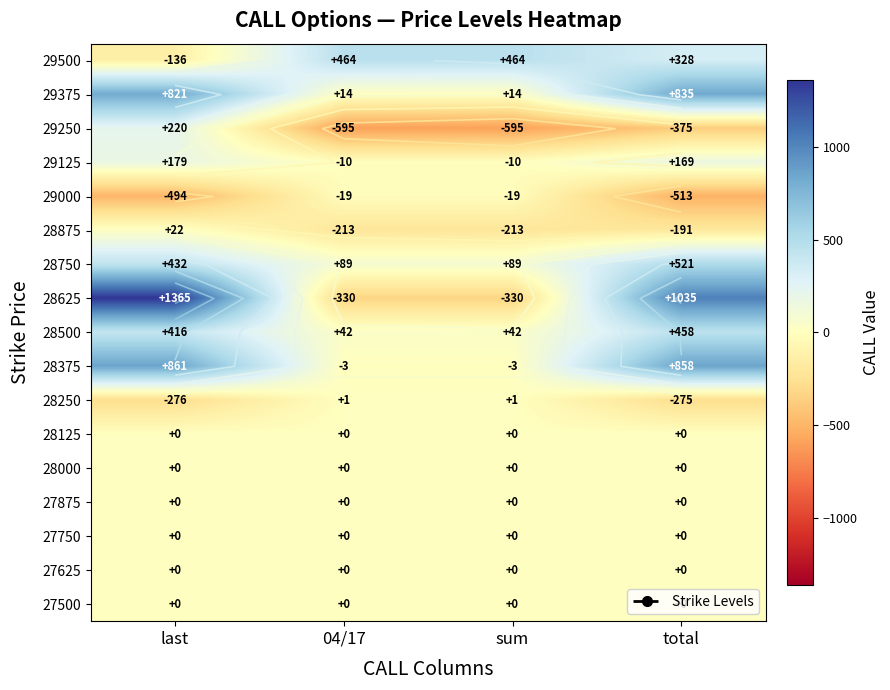

At 04/17, list the series in order from largest to smallest.

29500, 28750, 28500, 29375, 28250, 28125, 28000, 27875, 27750, 27625, 27500, 28375, 29125, 29000, 28875, 28625, 29250